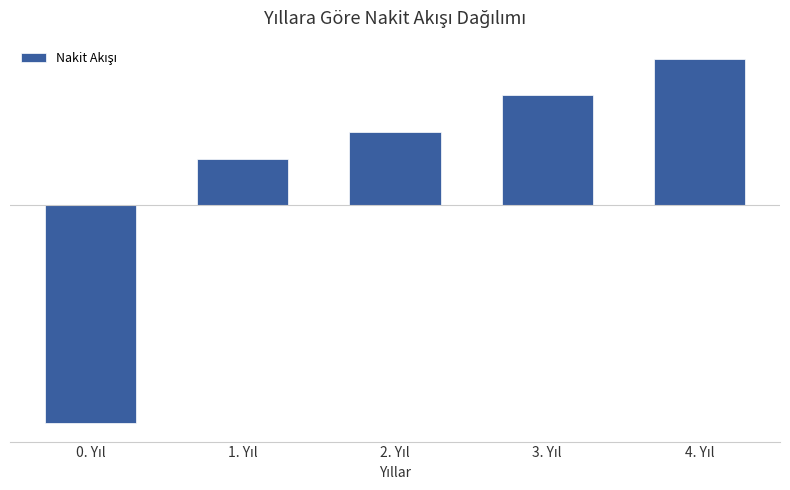

Read the value at 2. Yıl, to the nearest 5.

40